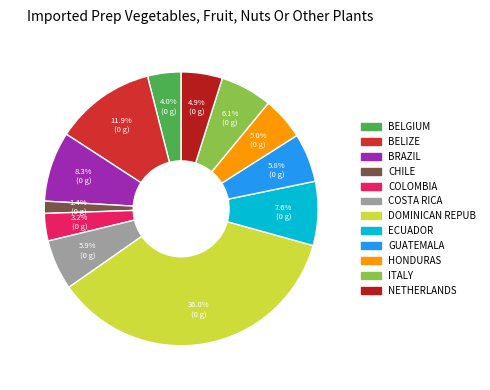

Count the number of slices in the pie.

12